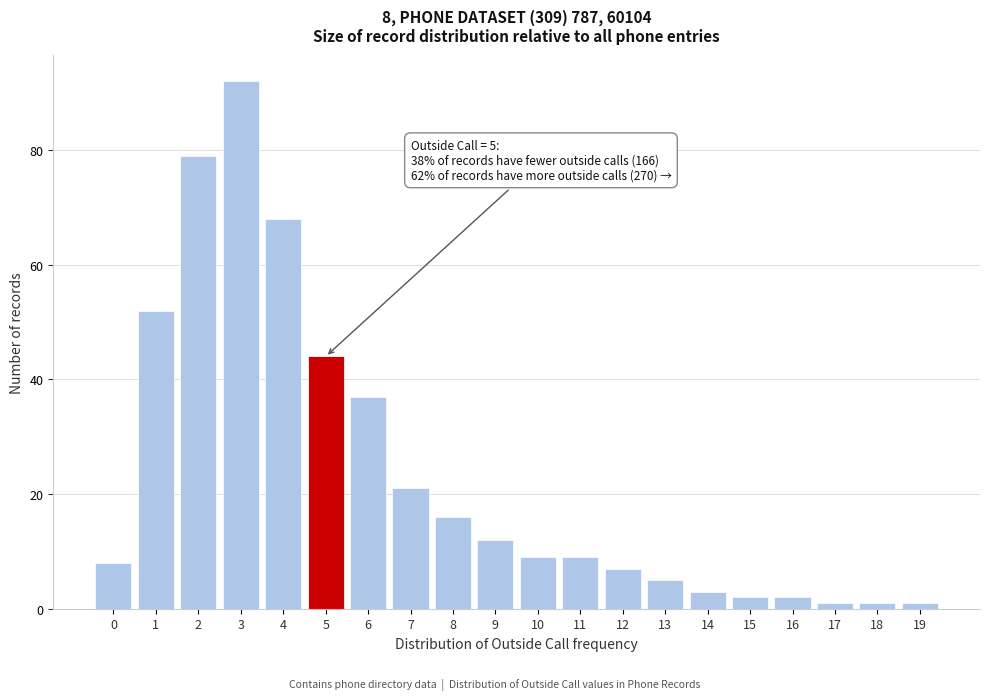

Reading left to right, list all the values displayed in this chart.

0=8	1=52	2=79	3=92	4=68	5=44	6=37	7=21	8=16	9=12	10=9	11=9	12=7	13=5	14=3	15=2	16=2	17=1	18=1	19=1